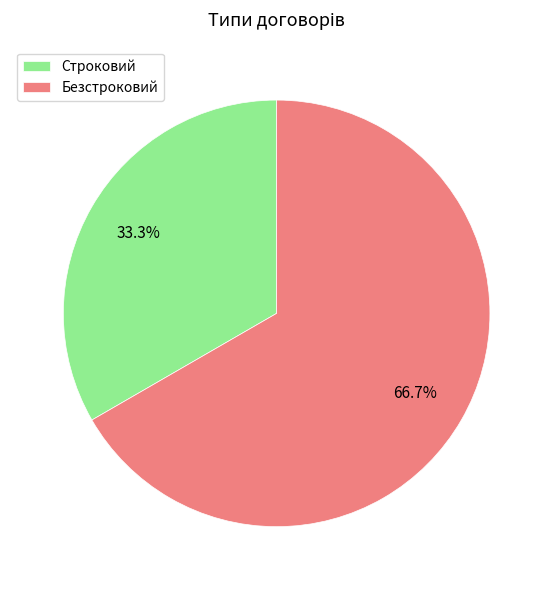

To the nearest percent, what percentage of the pie is Безстроковий?

67%